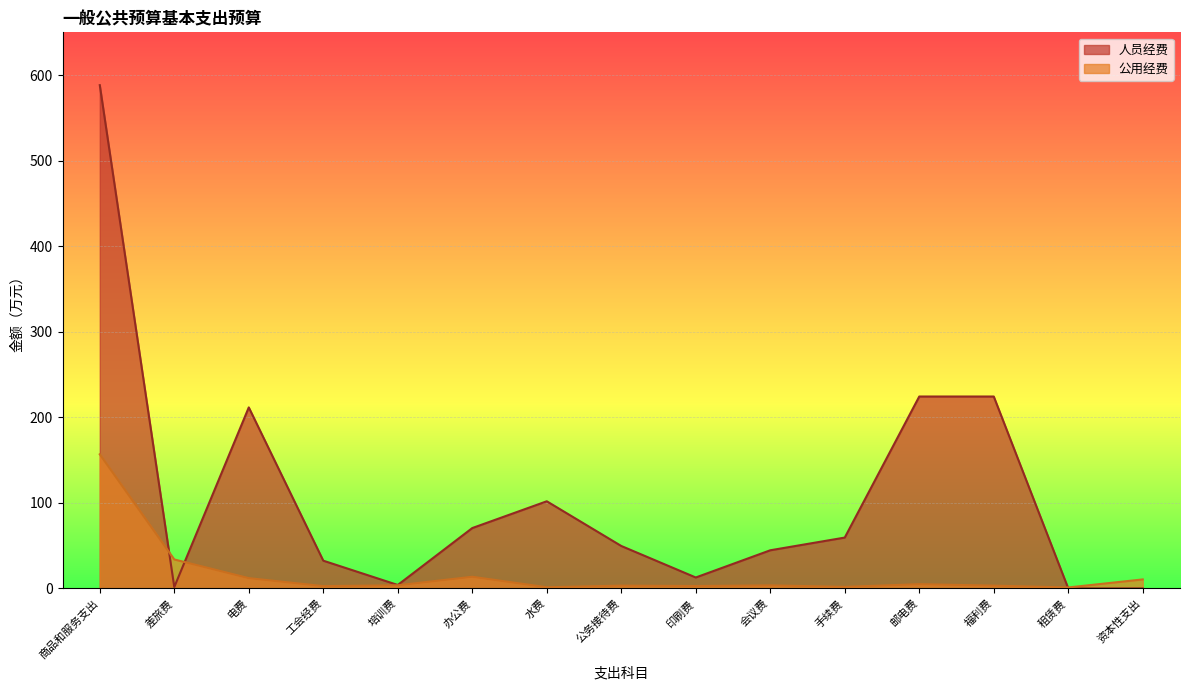

Reading right to left, extract all data points from this chart.

人员经费: 资本性支出=0.0	租赁费=0.0	福利费=224.3	邮电费=224.3	手续费=59.4	会议费=44.5	印刷费=12.8	公务接待费=49.6	水费=101.8	办公费=70.5	培训费=4.0	工会经费=32.4	电费=211.6	差旅费=1.6	商品和服务支出=588.3
公用经费: 资本性支出=10.5	租赁费=1.1	福利费=3.2	邮电费=4.9	手续费=1.8	会议费=3.5	印刷费=2.8	公务接待费=3.2	水费=1.4	办公费=13.6	培训费=3.6	工会经费=2.7	电费=12.0	差旅费=33.8	商品和服务支出=156.8